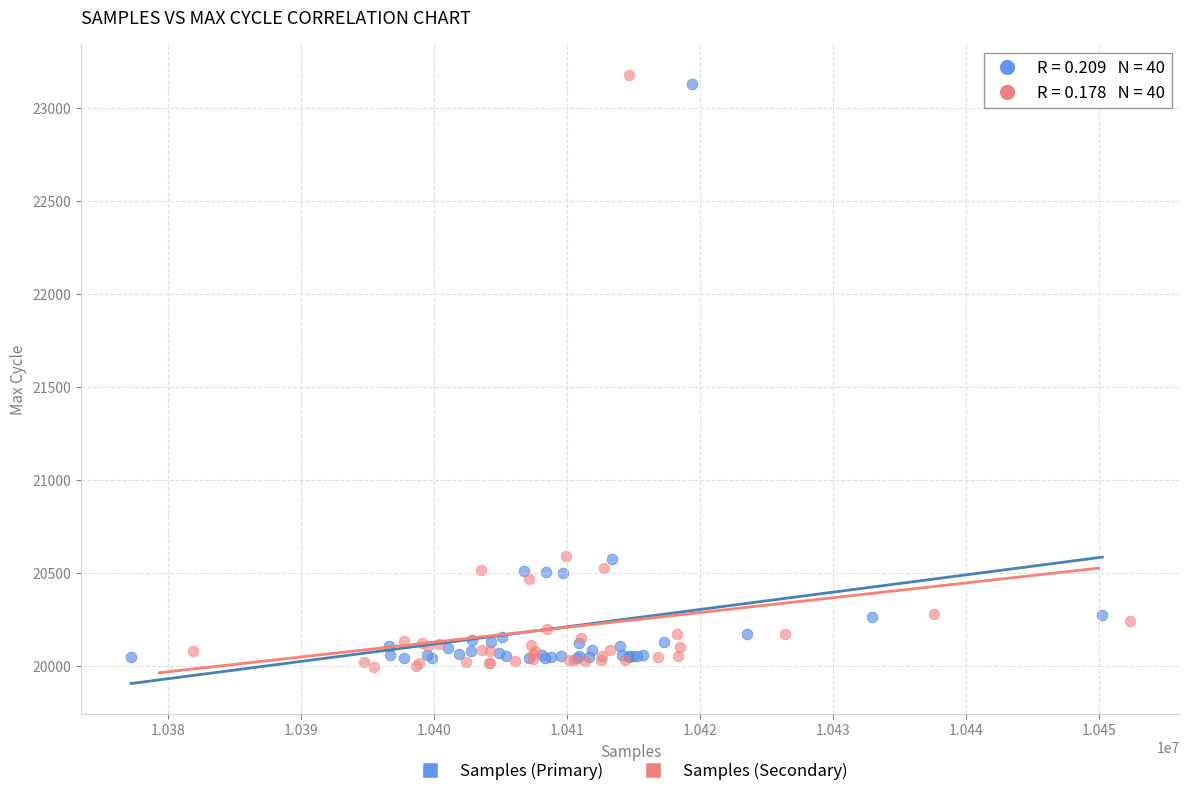

Which series contains the lowest Y value?

Samples (Secondary)